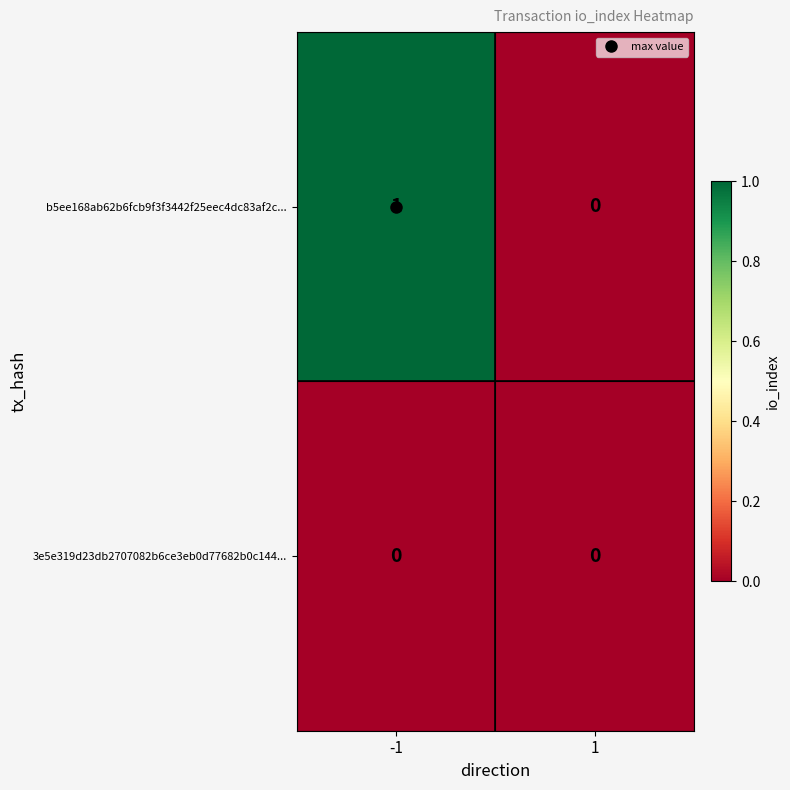

At which category does the chart reach its peak across all series?

-1